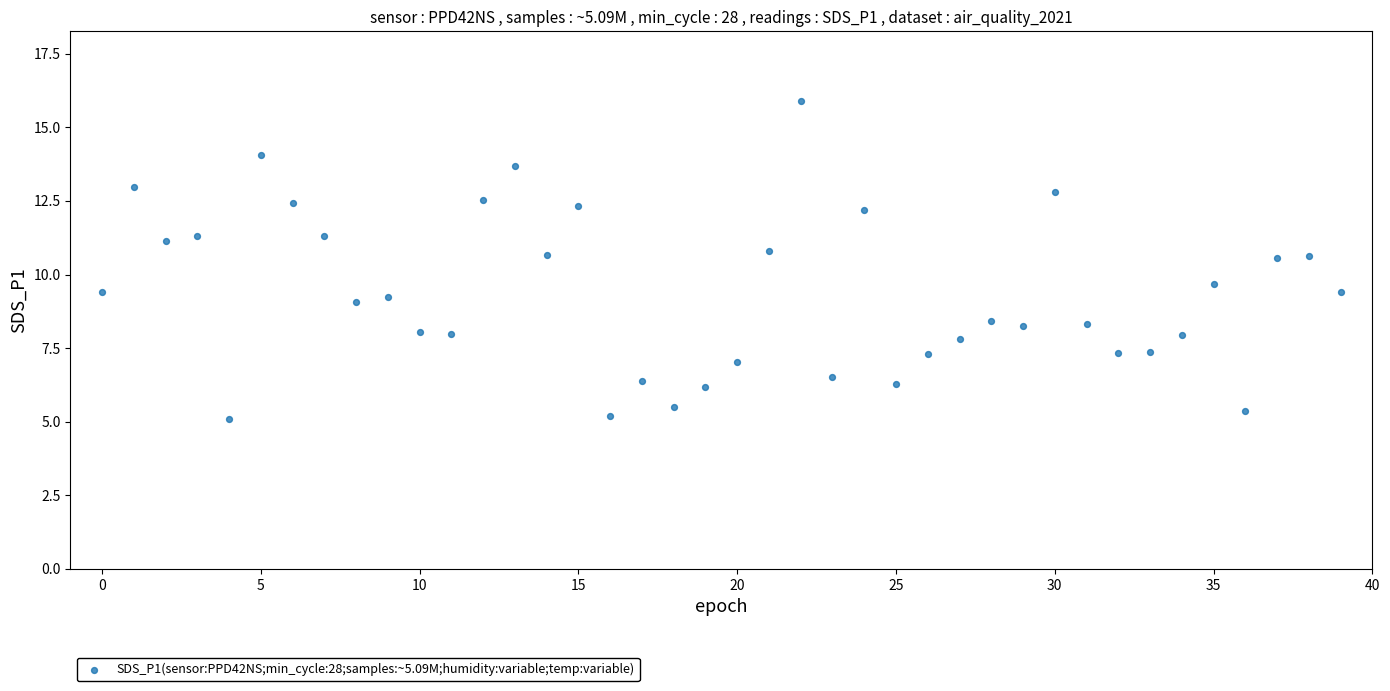

What Y value in the scatter plot is closest to 10?

9.7